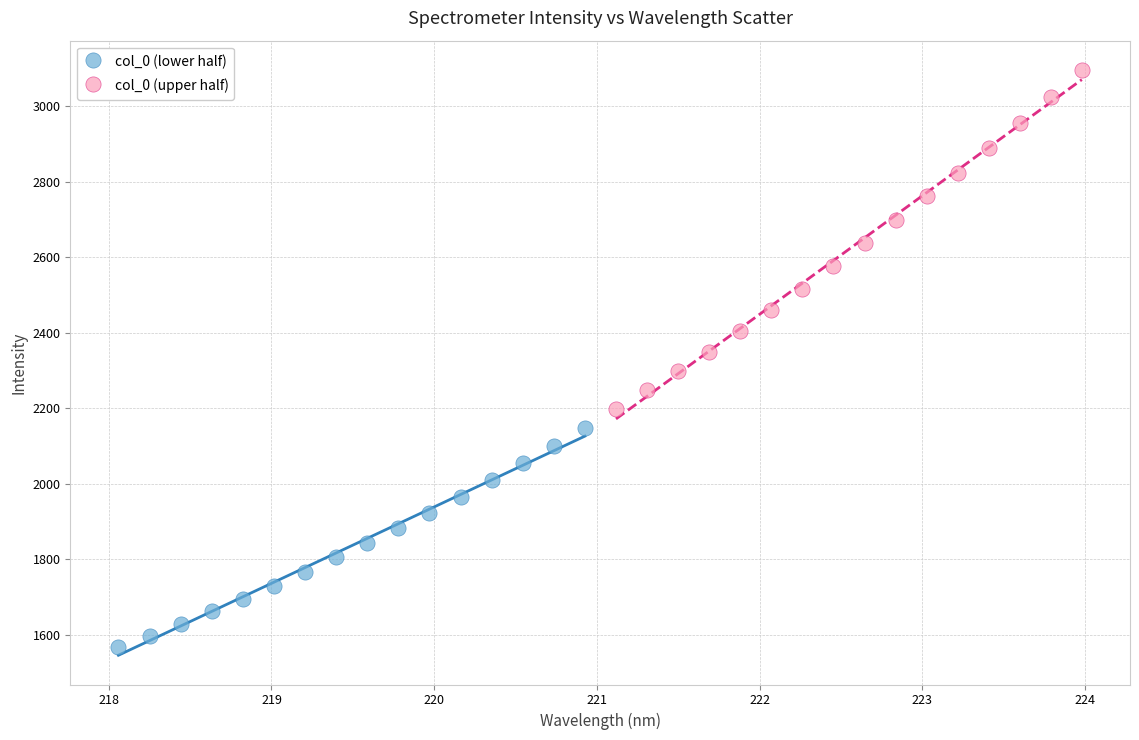

Which series contains the highest Y value?

col_0 (upper half)